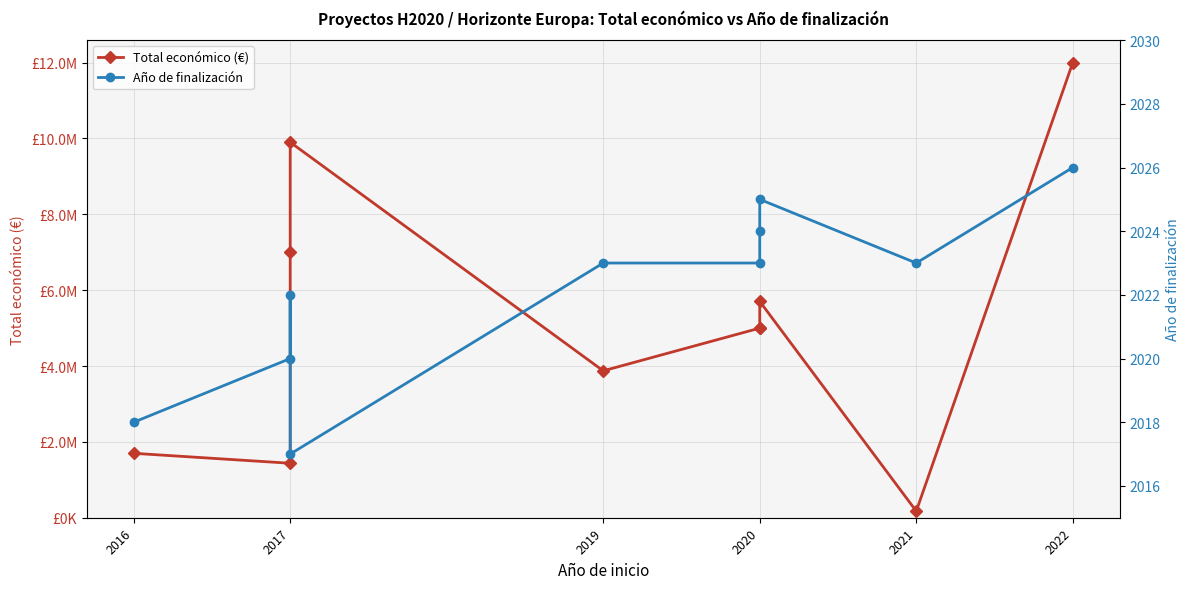

Is the value of Total económico (€) at 2020 greater than the value of Año de finalización at 2020?

Yes